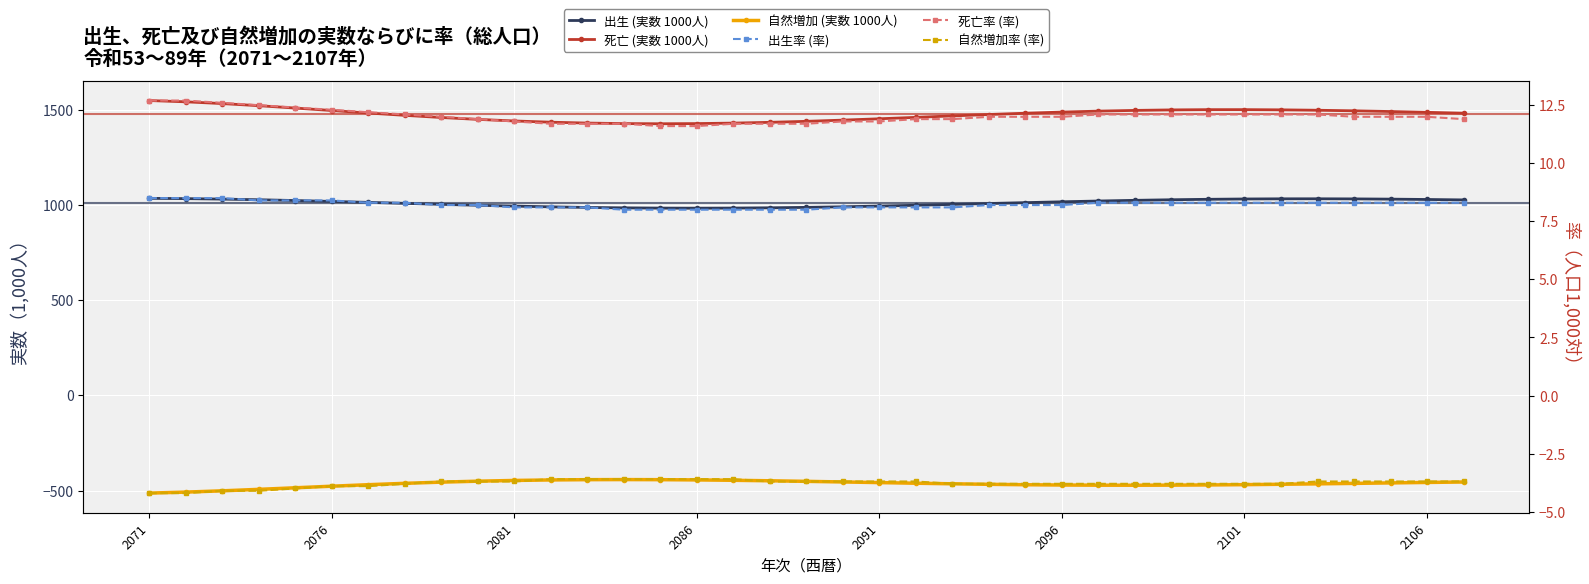

List the series in order of their peak value, lowest first.

自然増加 (実数 1000人), 自然増加率 (率), 出生率 (率), 死亡率 (率), 出生 (実数 1000人), 死亡 (実数 1000人)